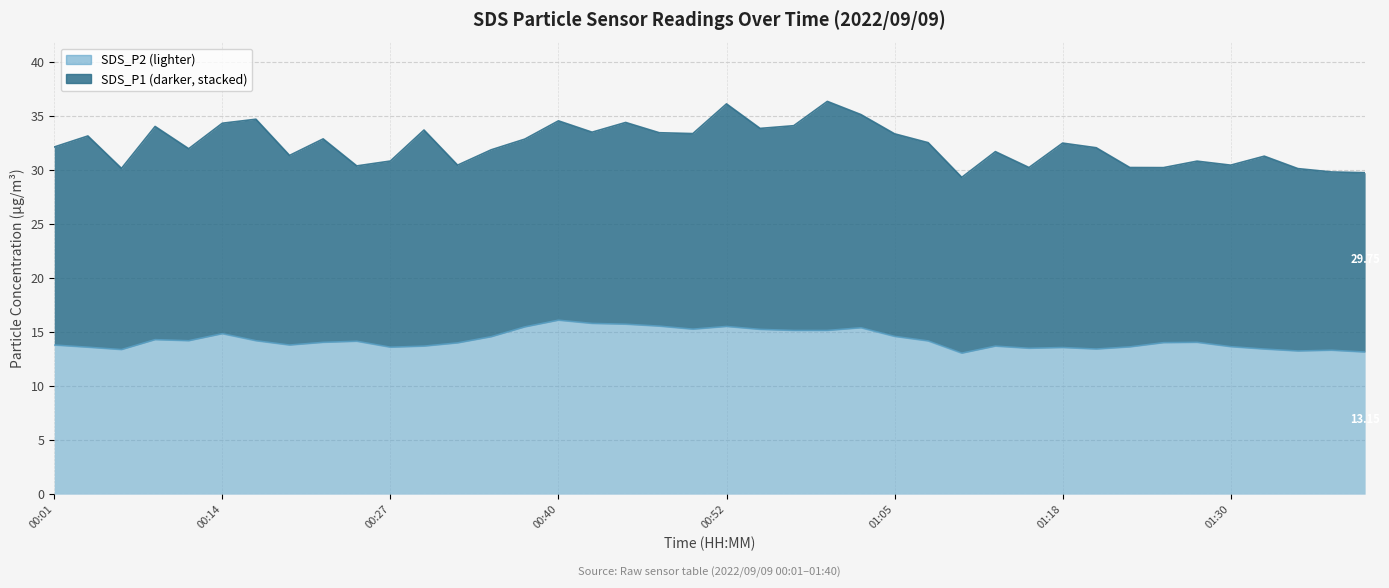

The chart shows a value of 16.1 at 00:40. True or false?

True